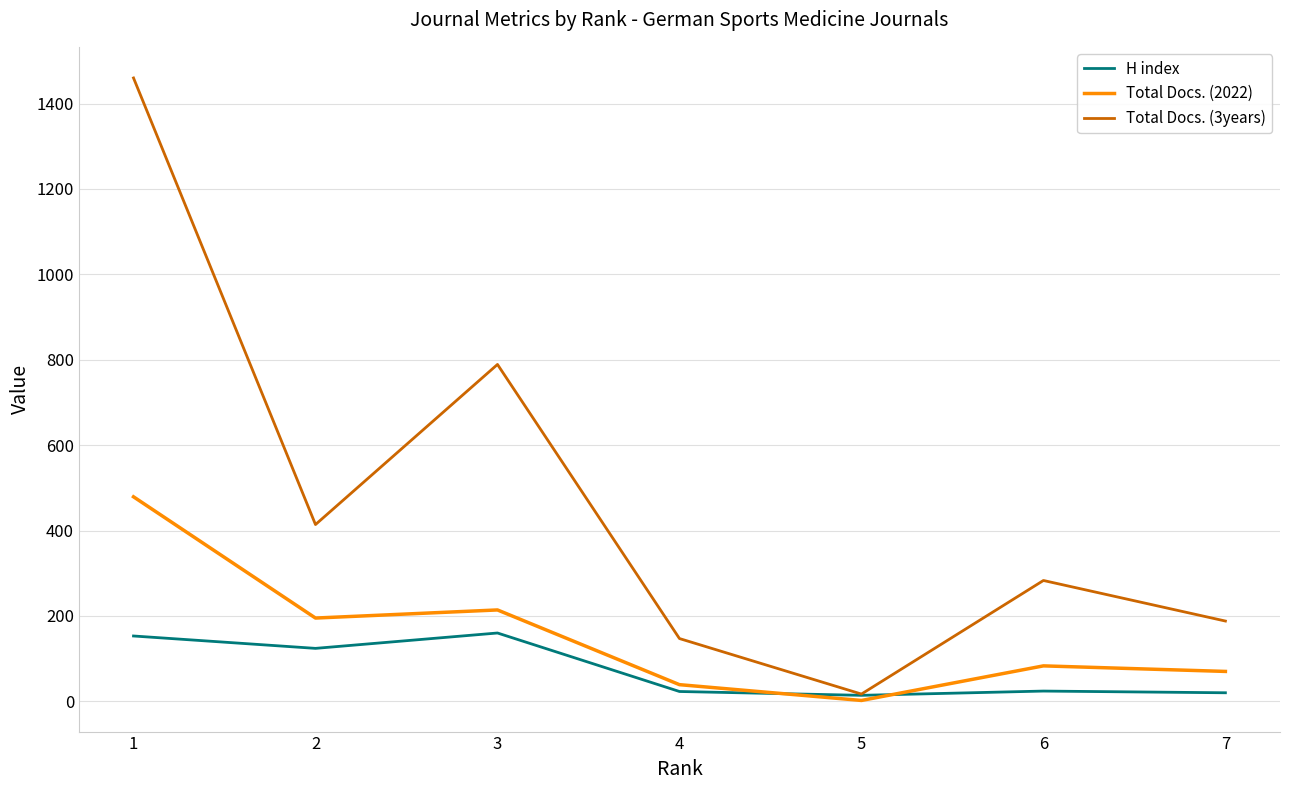

Rank the series at 2 from highest to lowest value.

Total Docs. (3years), Total Docs. (2022), H index